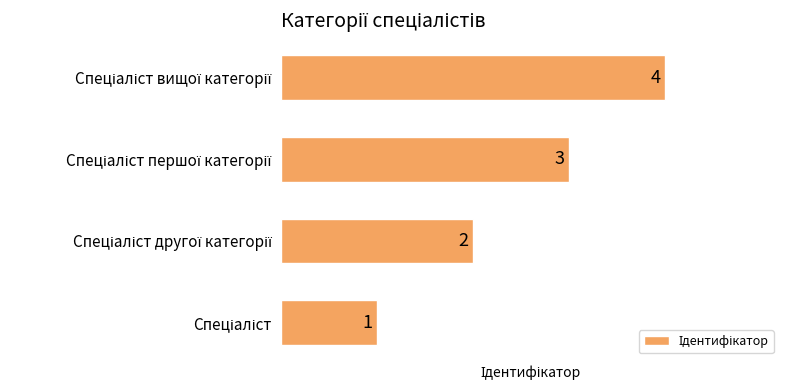

Count the number of data series in this chart.

1